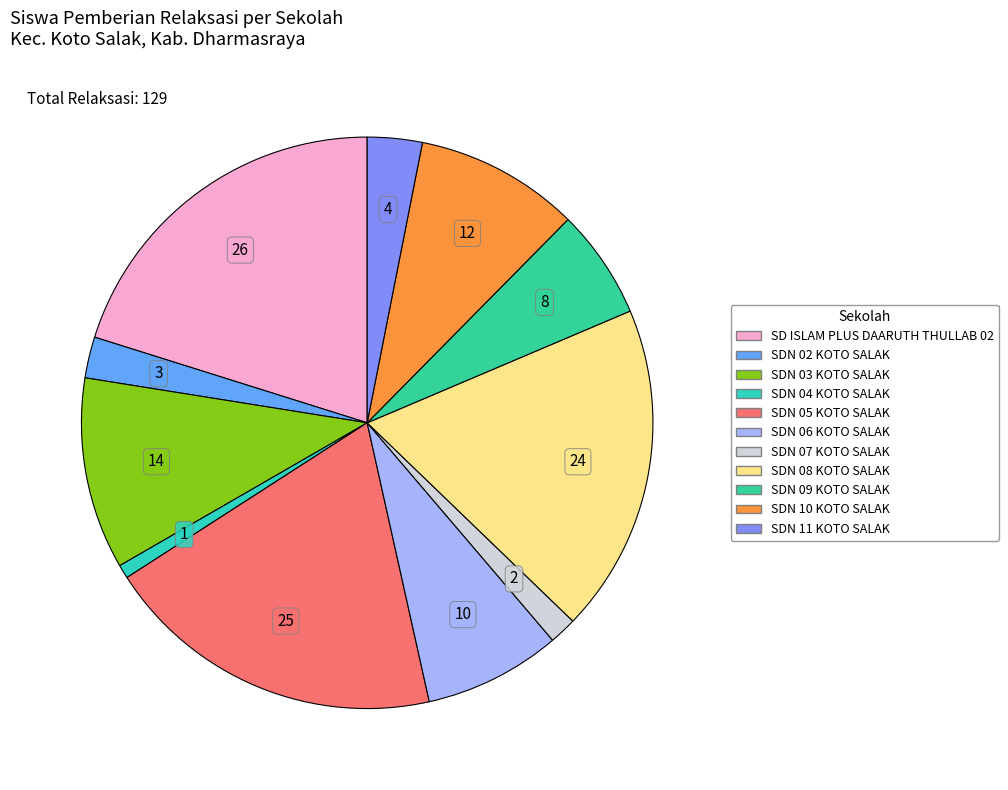

Which has a higher value, SDN 08 KOTO SALAK or SDN 07 KOTO SALAK?

SDN 08 KOTO SALAK